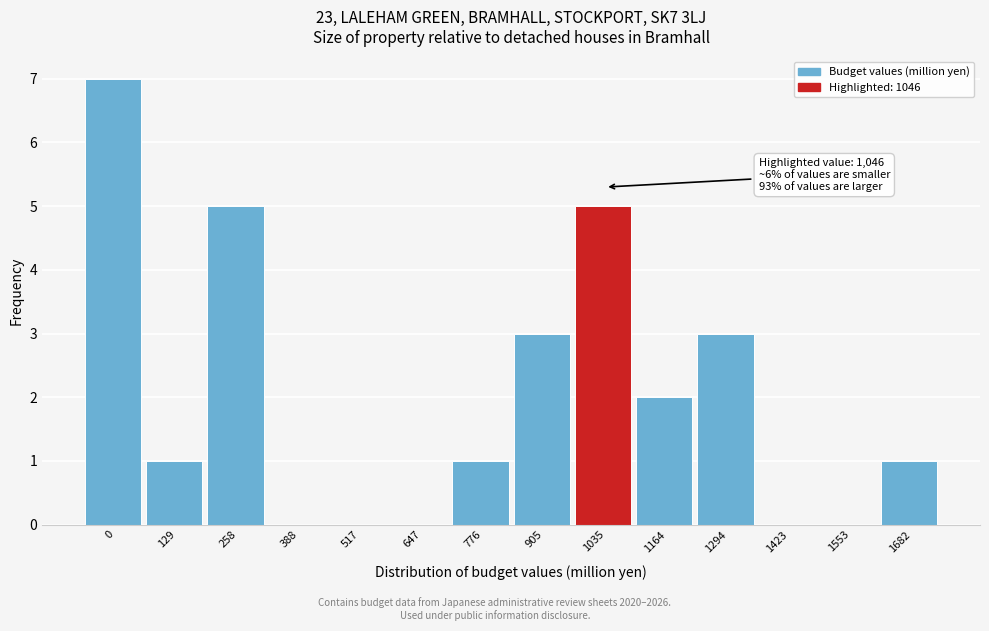

Reading right to left, extract all data points from this chart.

1682=1	1553=0	1423=0	1294=3	1164=2	1035=5	905=3	776=1	647=0	517=0	388=0	258=5	129=1	0=7